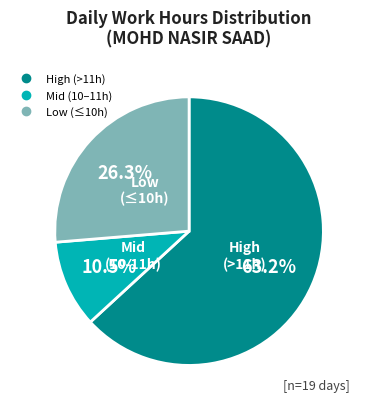

Does any single category account for the majority?

Yes